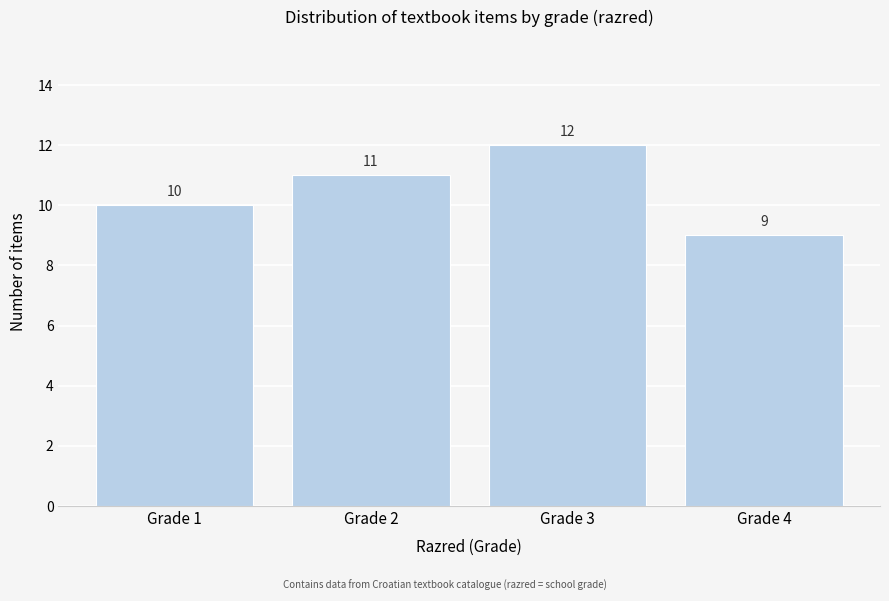

Reading left to right, what are all the values shown in this chart?

Grade 1=10	Grade 2=11	Grade 3=12	Grade 4=9